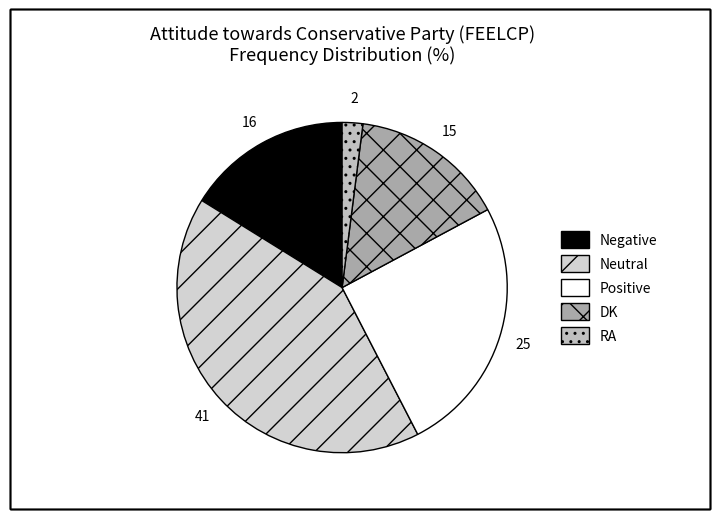

Between Positive and Negative, which is larger?

Positive